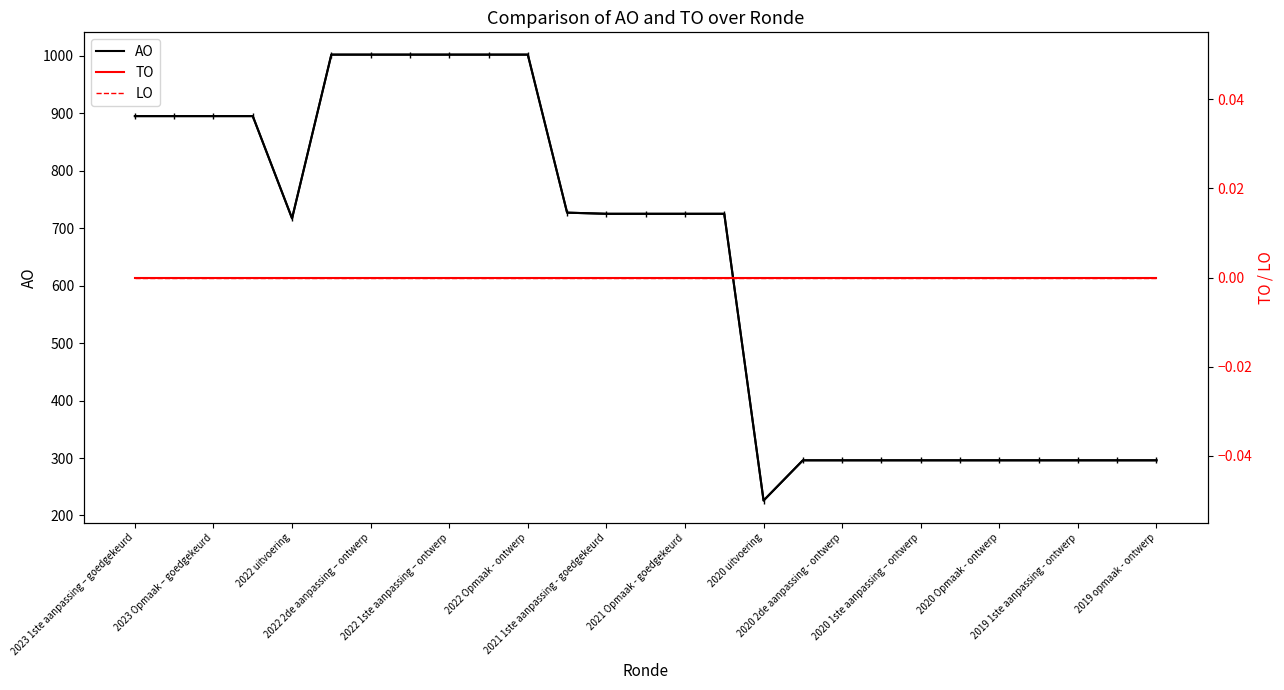

What is the maximum value for AO?

1002